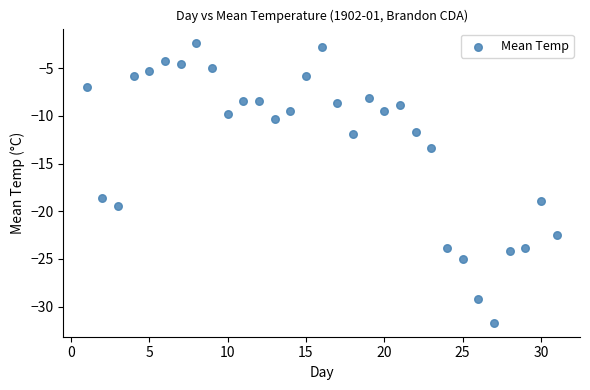

What is the range of X values (max minus min)?

30.0